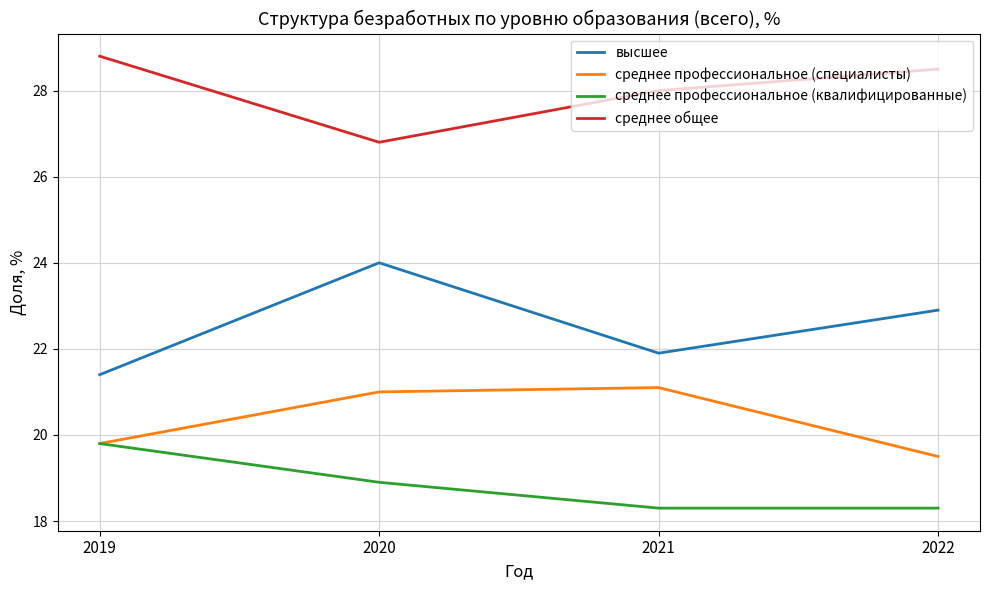

What is the difference between the maximum and minimum values in the среднее профессиональное (квалифицированные) series?

1.5